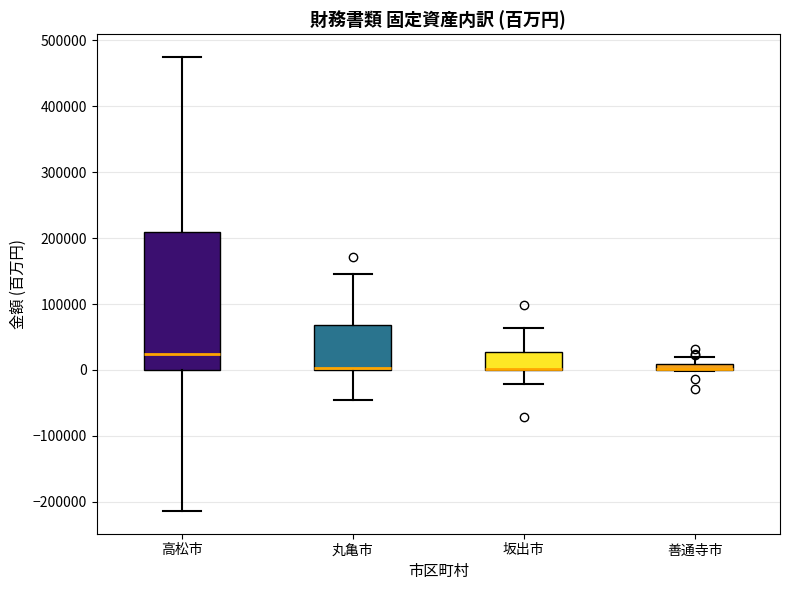

Comparing the boxes themselves (not the whiskers), which one is the tallest?

高松市